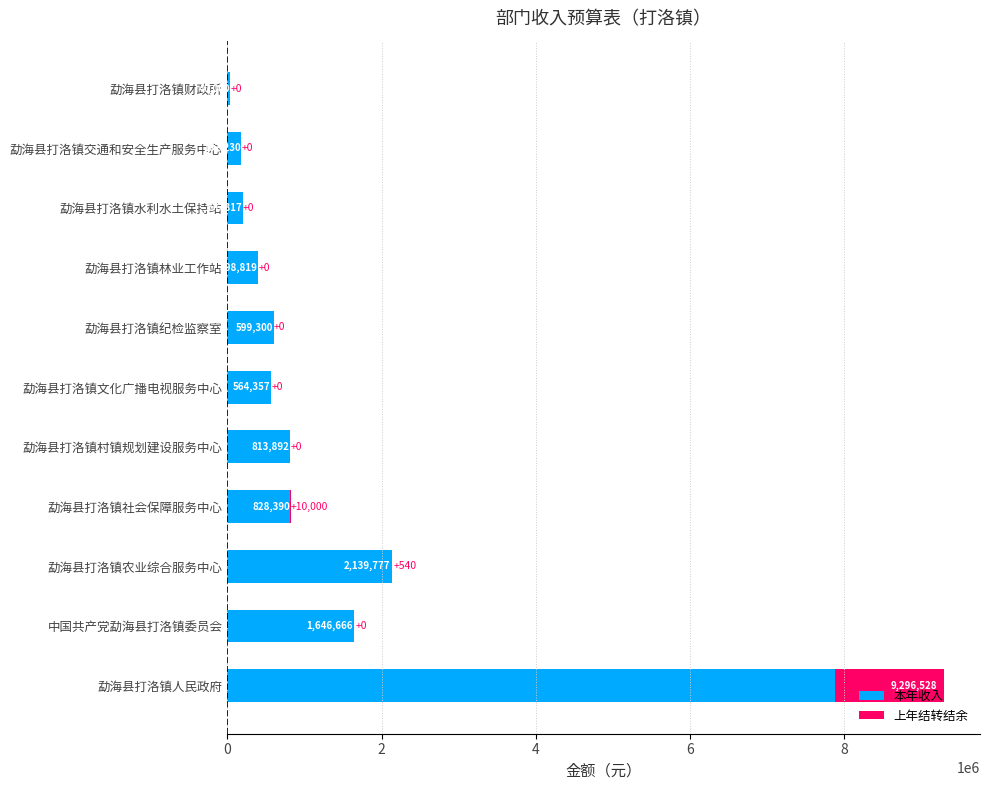

Is it true that 本年收入 equals 297331.0 at 勐海县打洛镇纪检监察室?

False